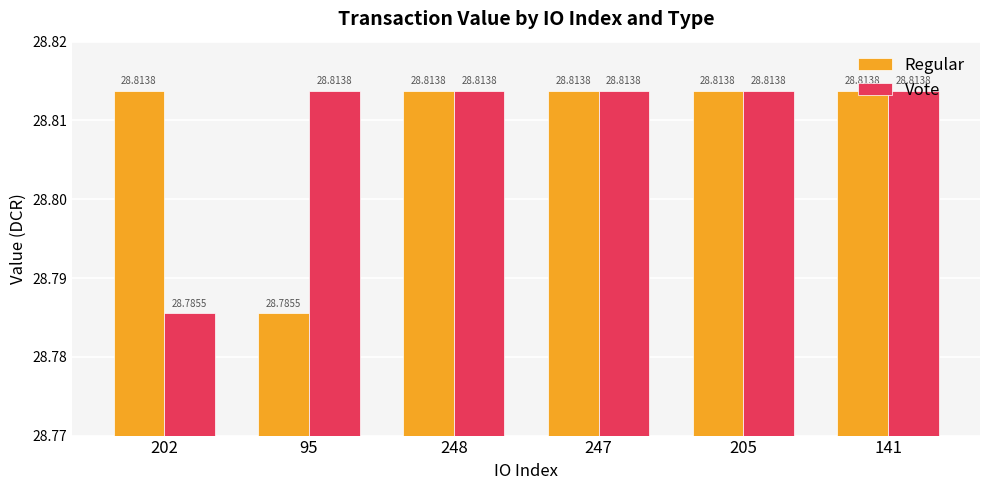

Rank the series at 202 from lowest to highest value.

Vote, Regular